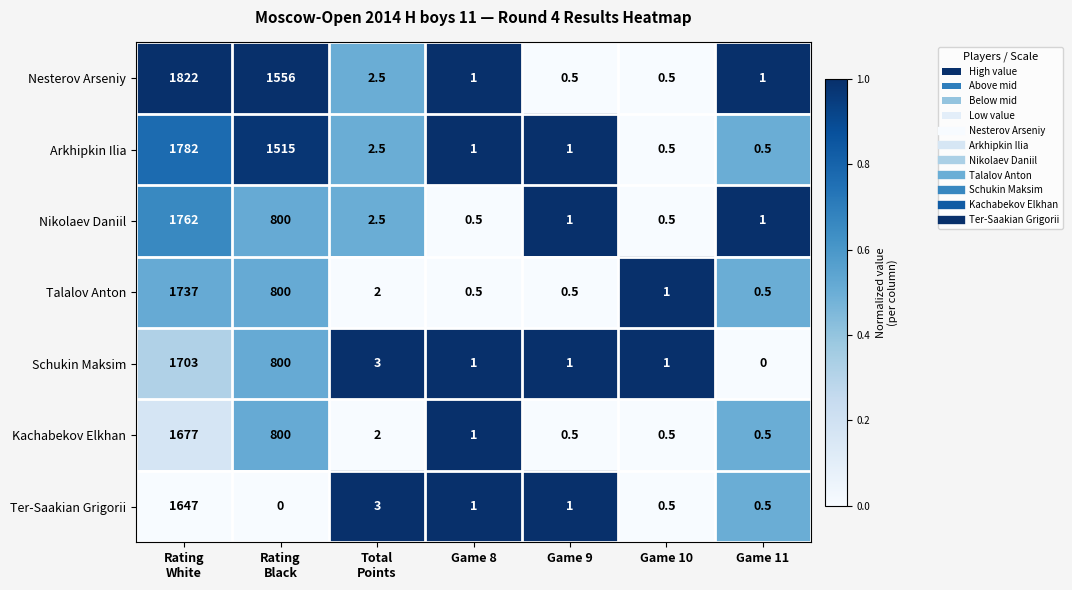

How many distinct data groups are displayed?

7